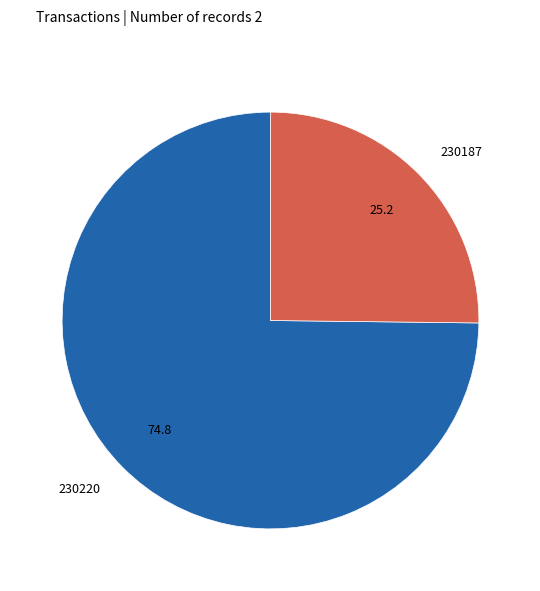

How many segments does this pie chart have?

2